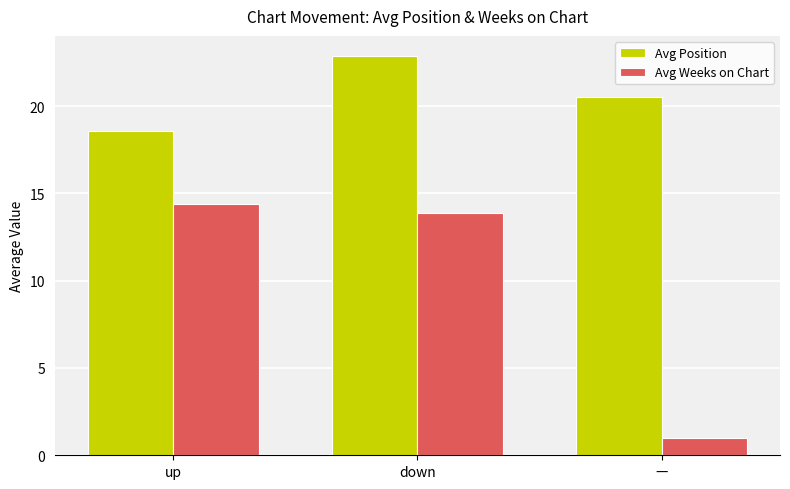

Which series has the widest spread of values?

Avg Weeks on Chart